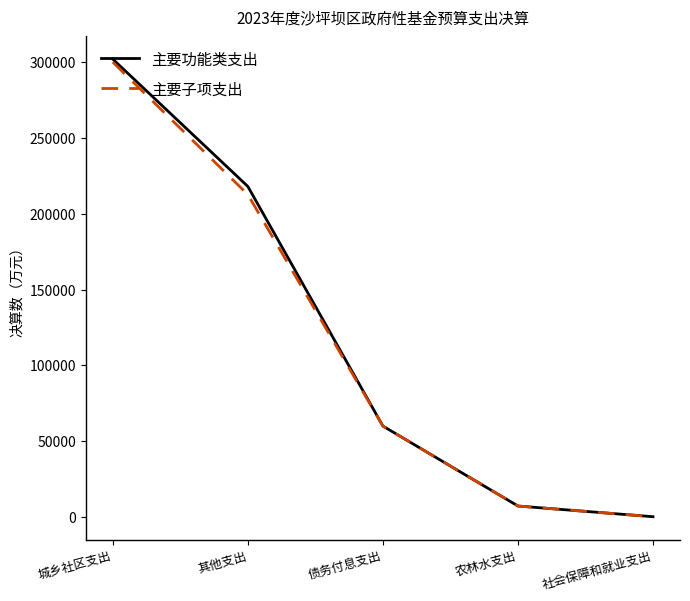

True or false: 主要子项支出 has a value of 117789 at 其他支出.

False